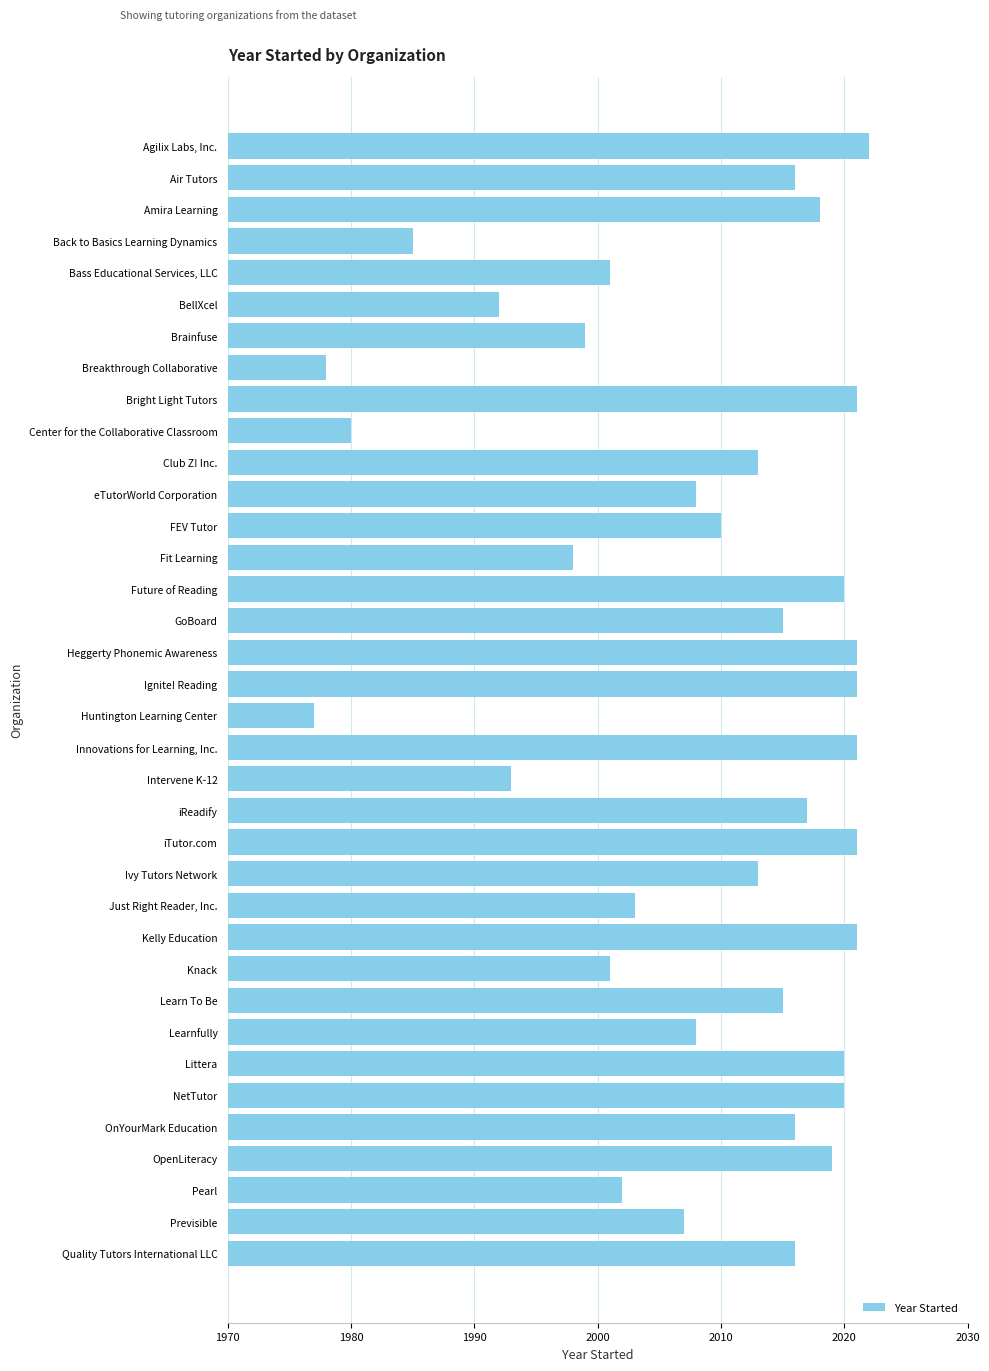

What is the label of the 15th bar from the top?

Future of Reading